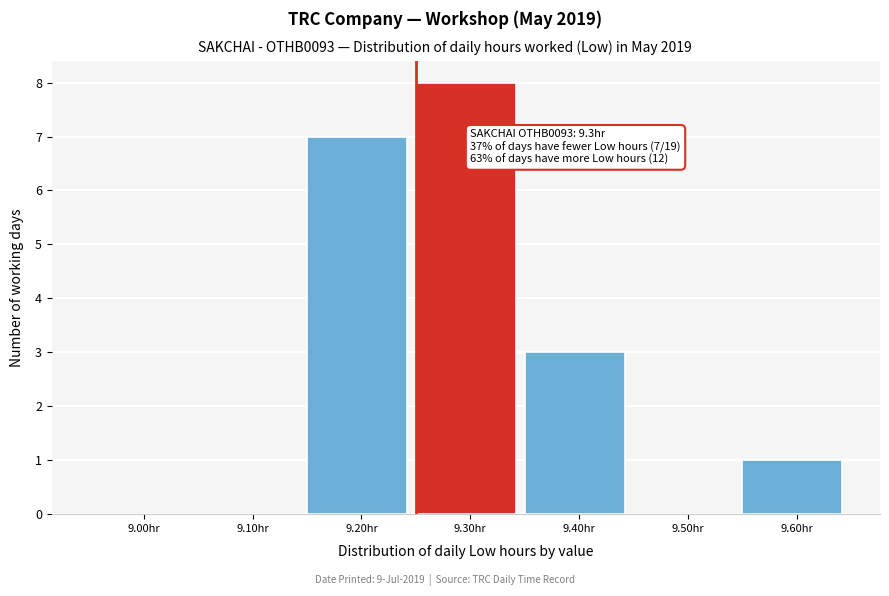

Reading right to left, what are all the values shown in this chart?

9.60hr=1	9.50hr=0	9.40hr=3	9.30hr=8	9.20hr=7	9.10hr=0	9.00hr=0